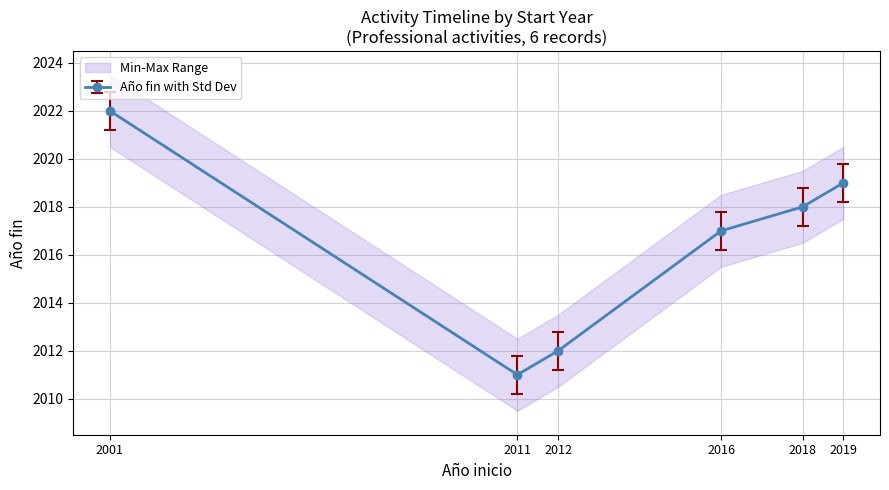

What is the sum of all values?

12099